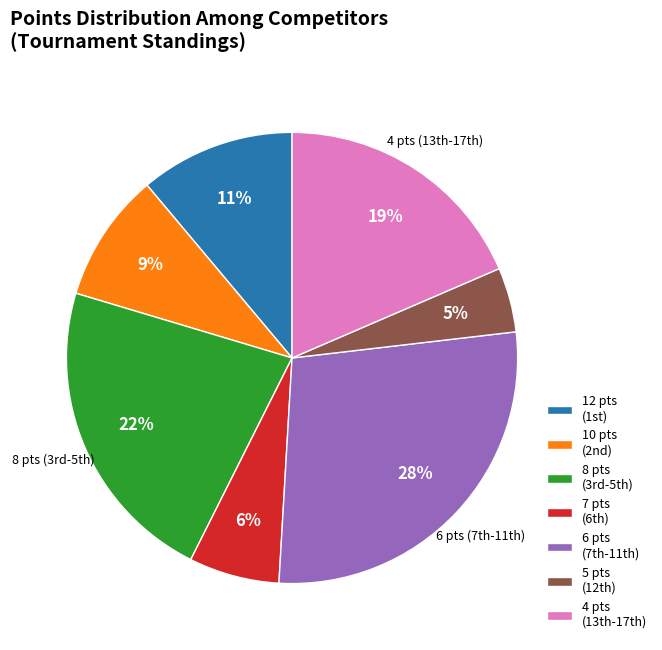

Does any single category account for the majority?

No